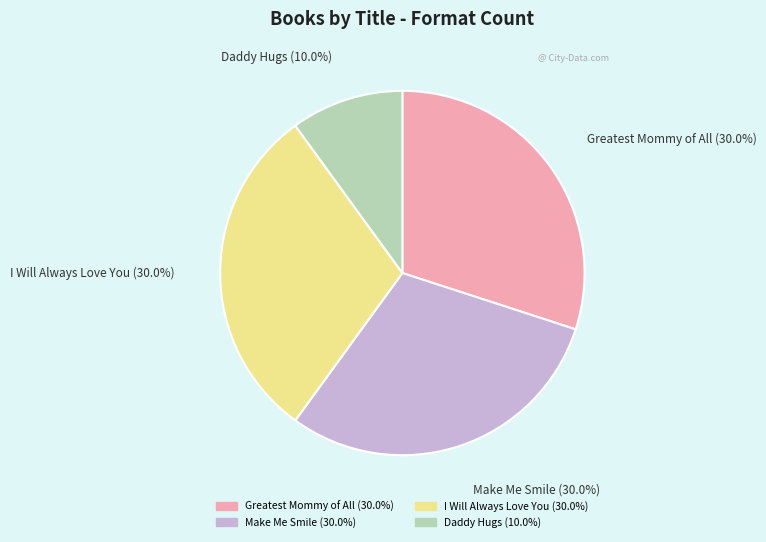

Which slice is the smallest?

Daddy Hugs